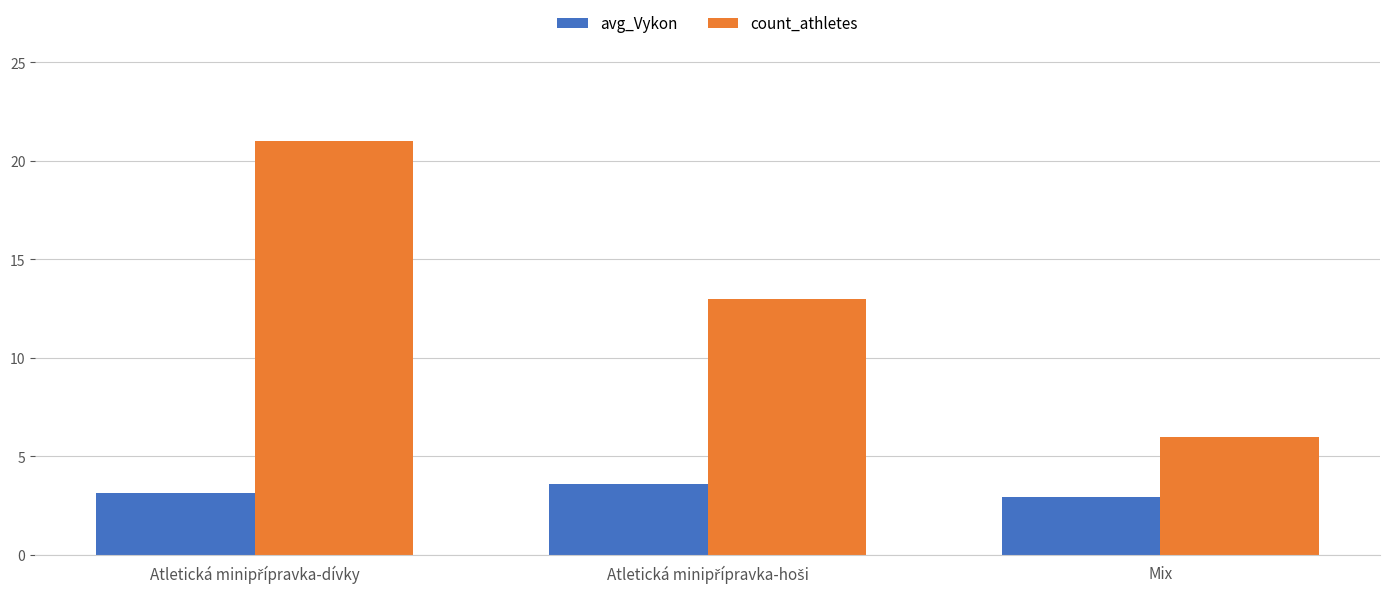

Count the avg_Vykon values in the range 2 to 3.

1